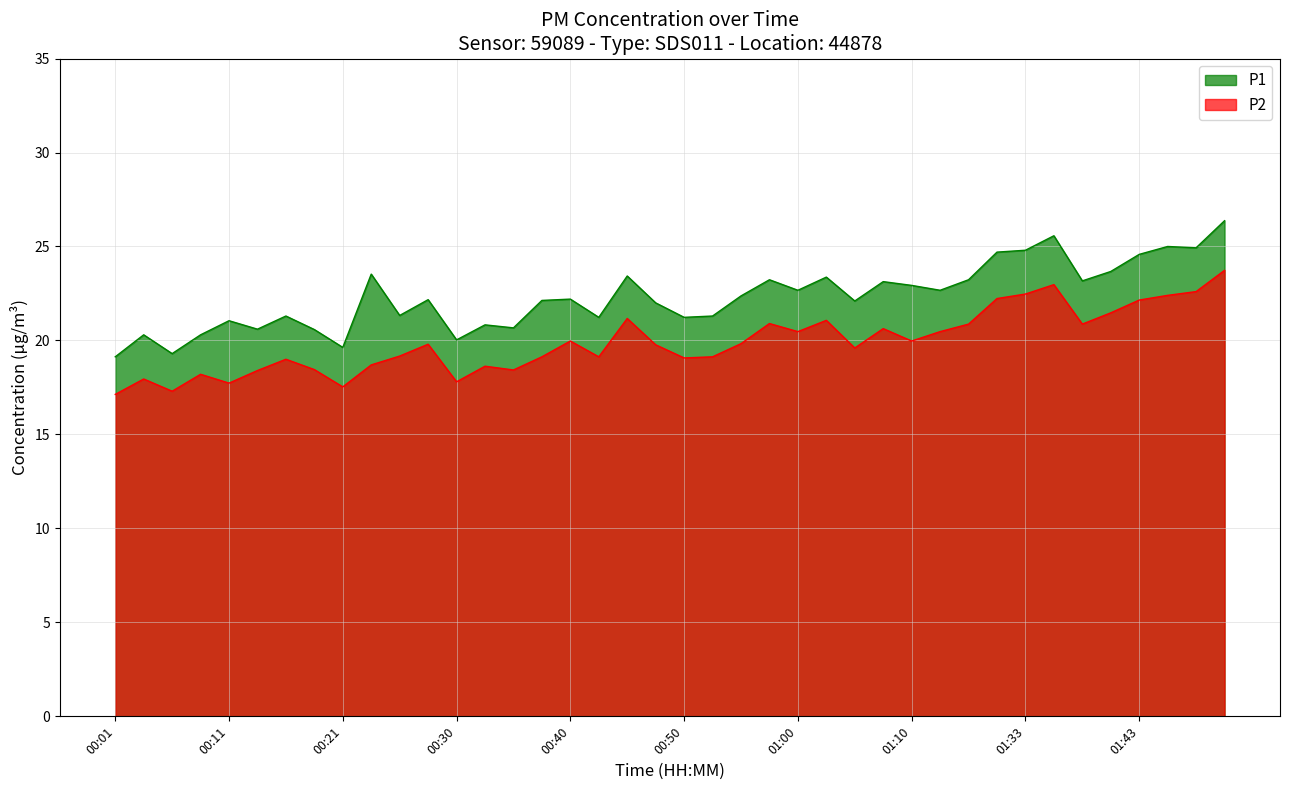

Where is P1 nearest to the value 22?

00:48